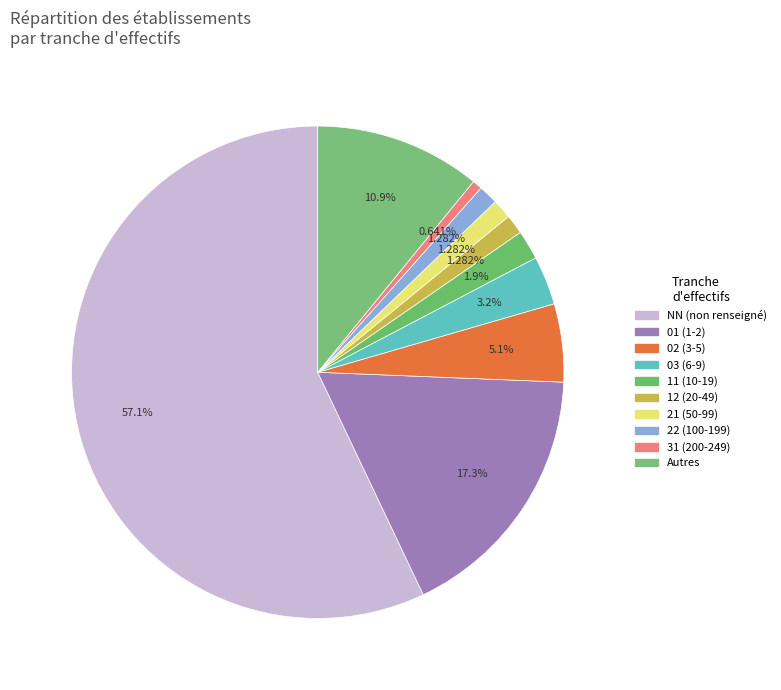

How many slices are in this pie chart?

10